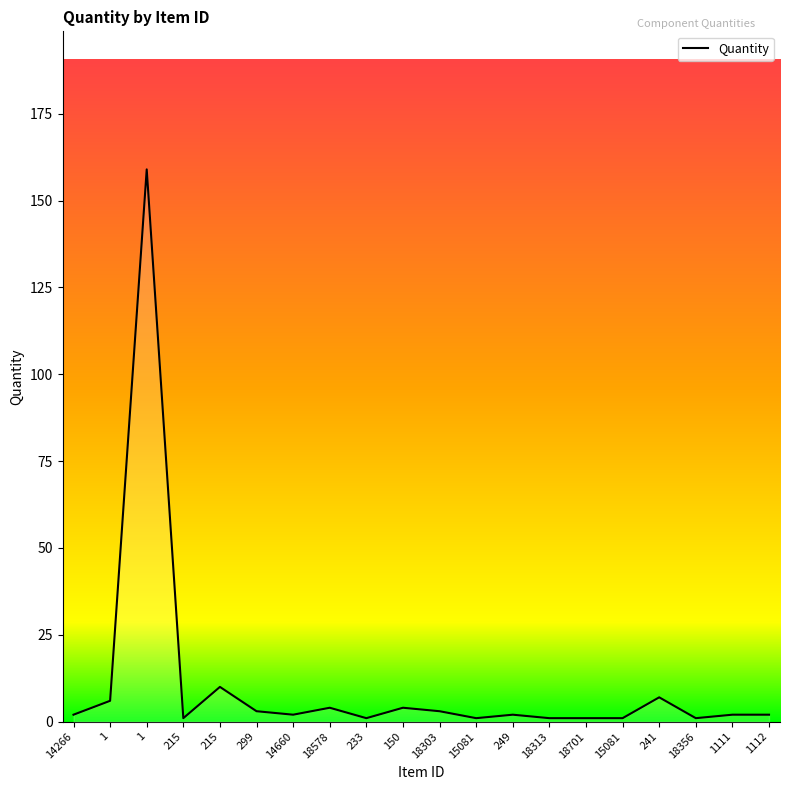

How many lines are shown in the chart?

1